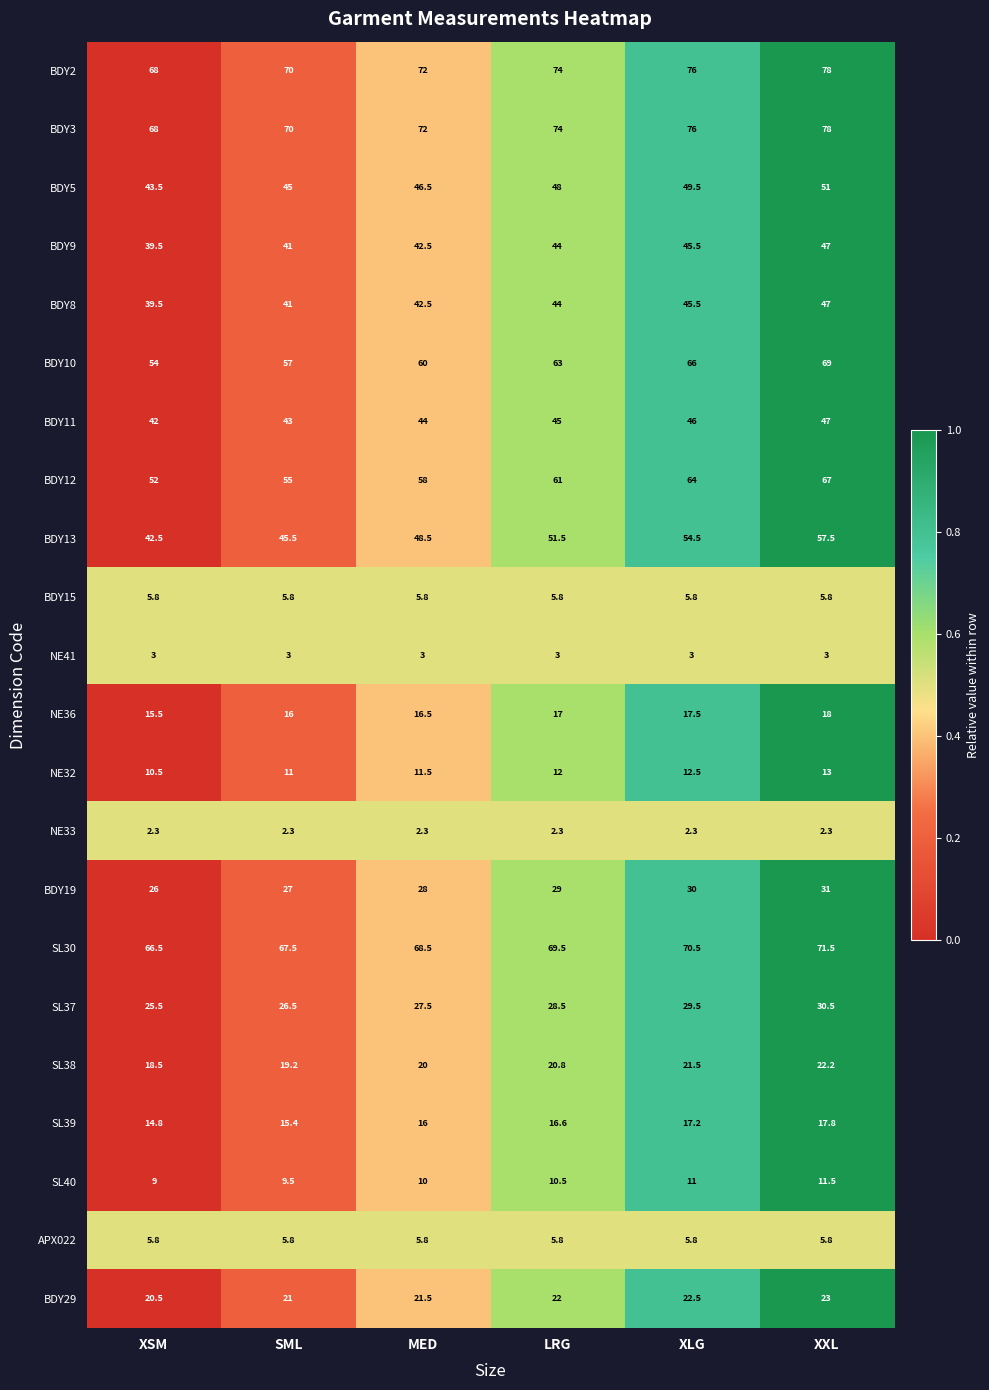

The value of SL38 at XSM is 11.1. True or false?

False